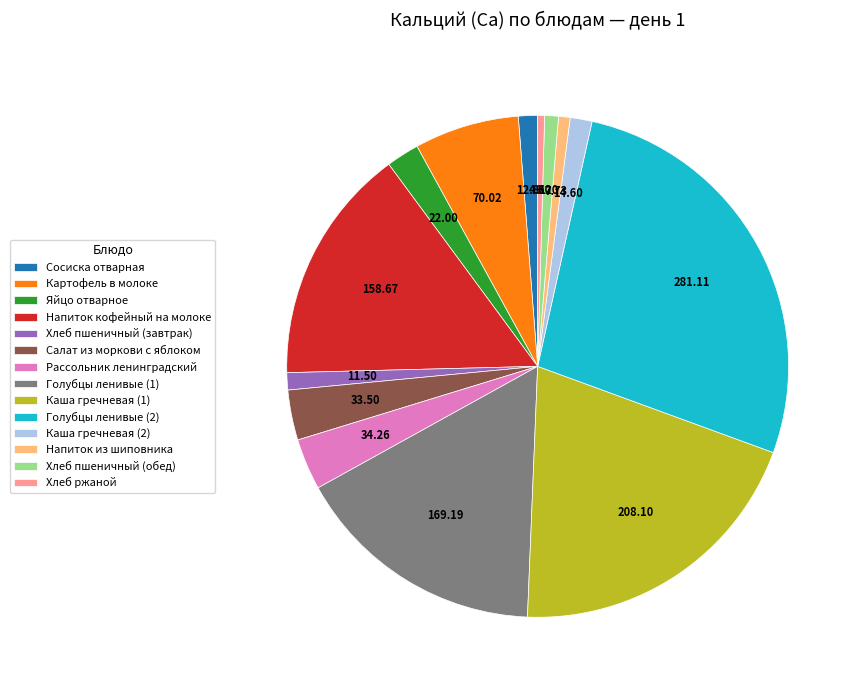

Approximately how many times larger is the value at Голубцы ленивые (1) compared to Каша гречневая (1)?

0.8